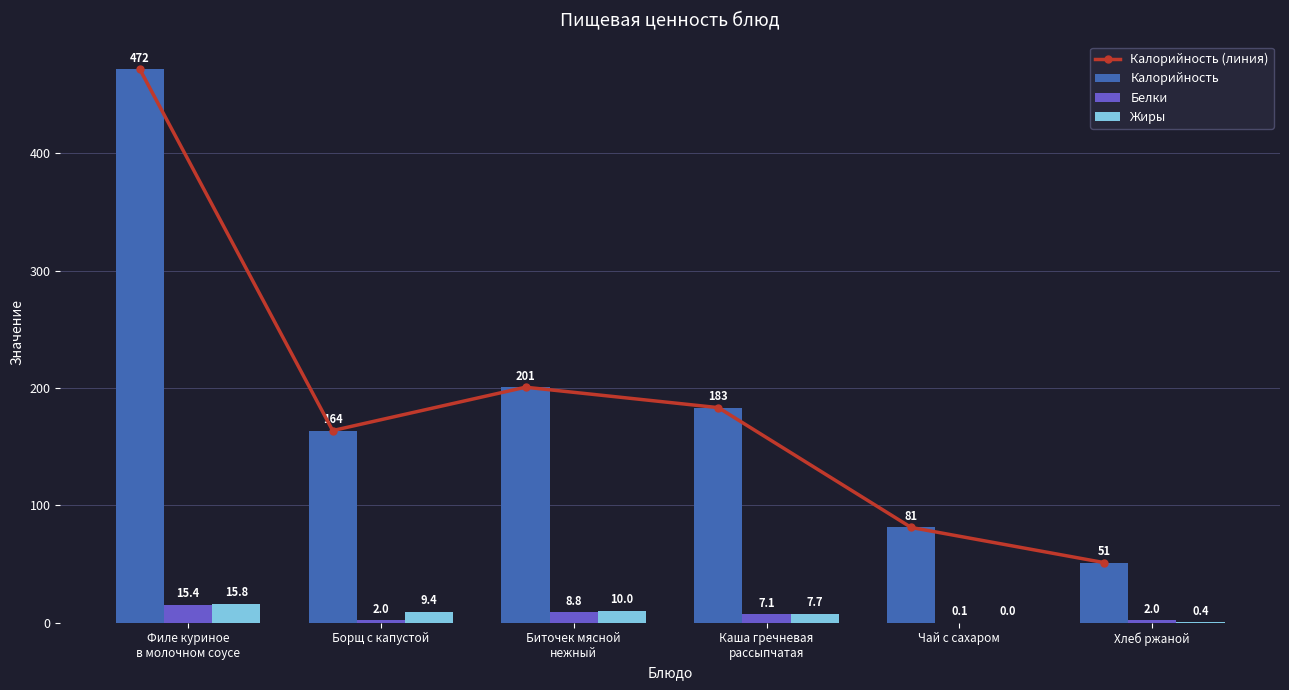

How many data points does each series have?

6